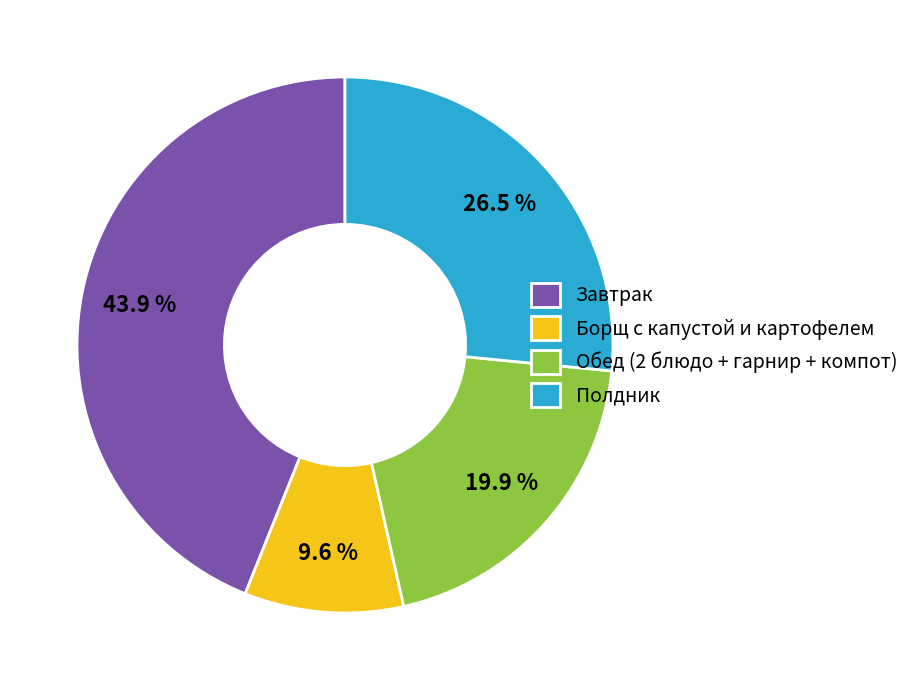

To the nearest percent, what is the average slice percentage?

25%